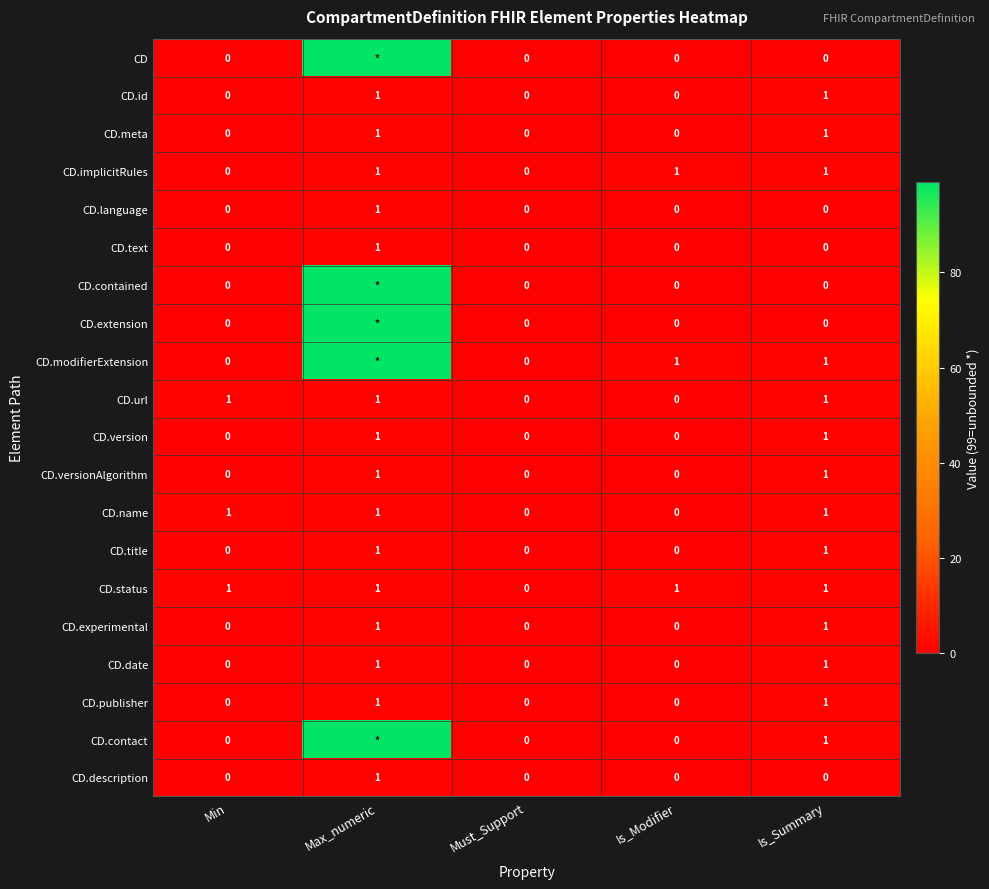

True or false: CD.experimental has a value of 0 at Is_Modifier.

True